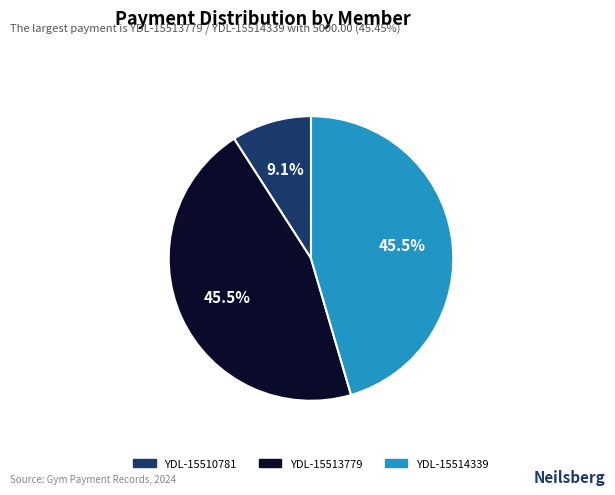

Is it true that YDL-15510781 is 1% of the pie?

False